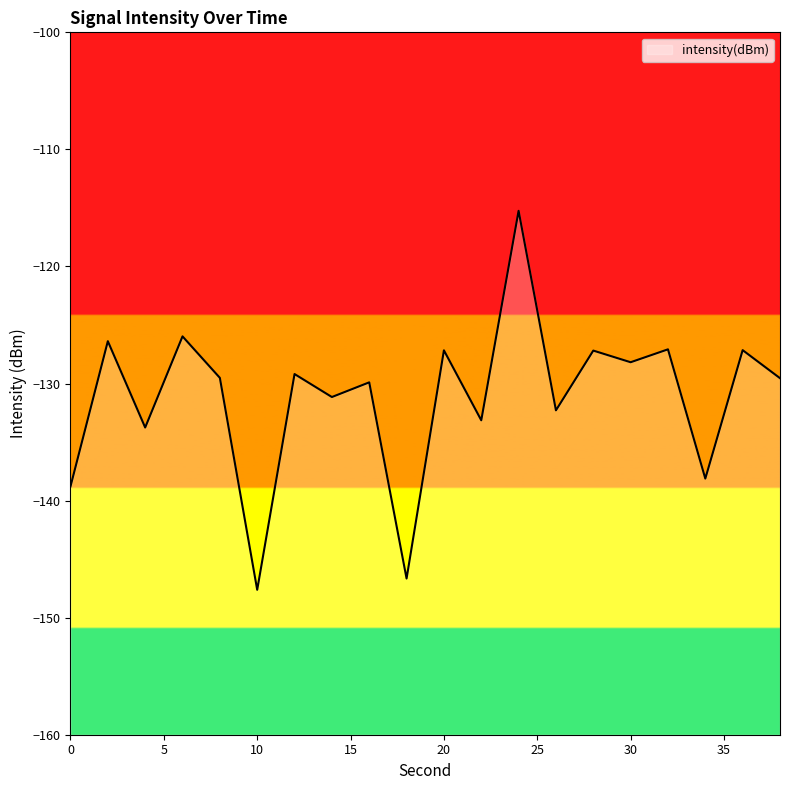

List the labels in order of value, largest first.

24, 6, 2, 32, 36, 20, 28, 30, 12, 8, 38, 16, 14, 26, 22, 4, 34, 0, 18, 10